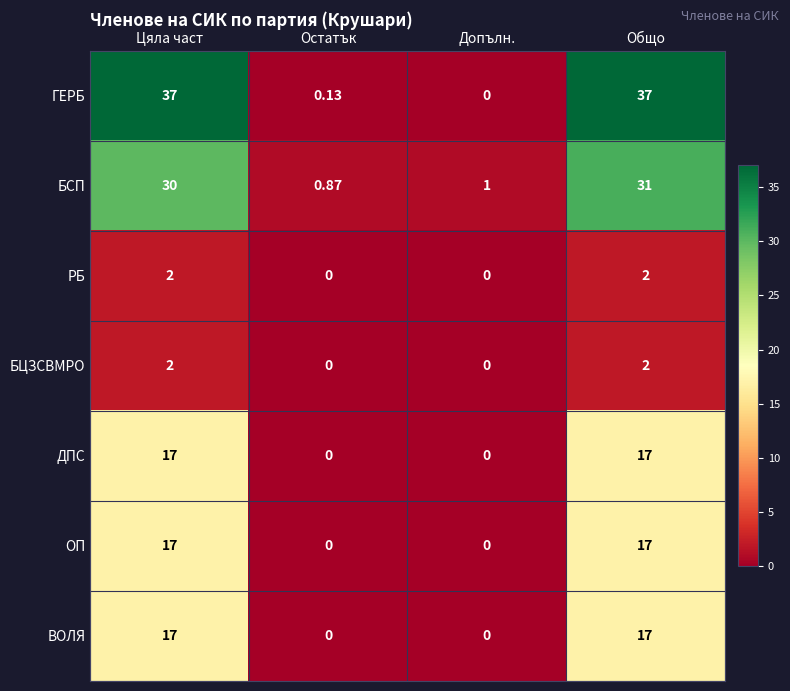

How many series are shown in this chart?

7